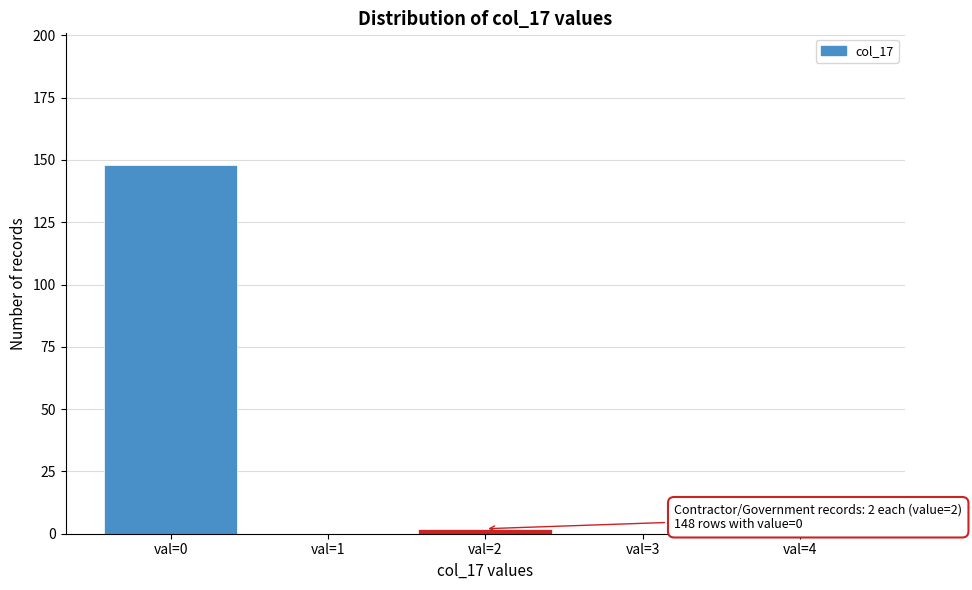

Reading right to left, list all the values displayed in this chart.

val=4=0	val=3=0	val=2=2	val=1=0	val=0=148